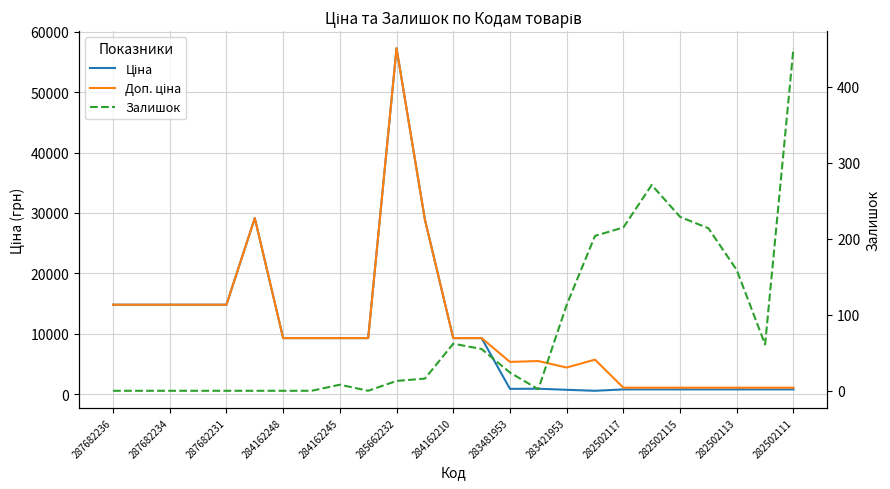

Is the value of Залишок at 283481953 greater than the value of Ціна at 283481953?

No